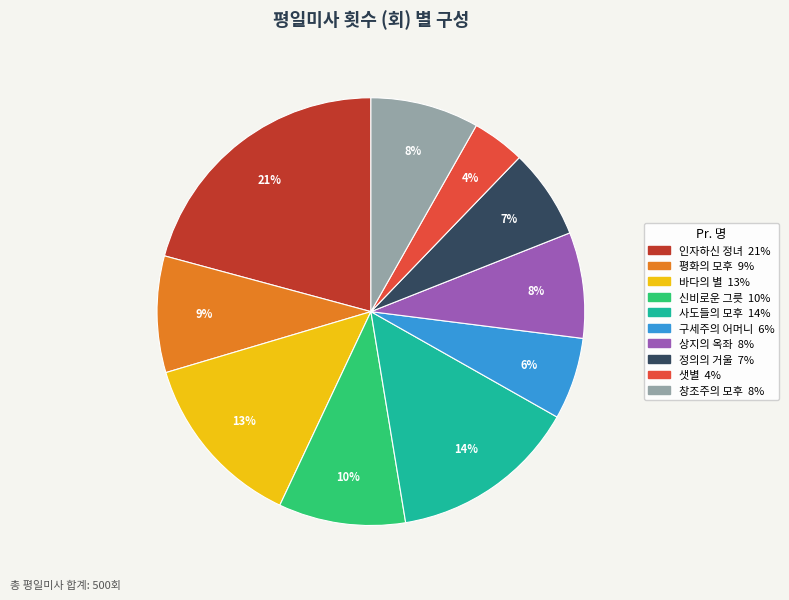

Combined, do 상지의 옥좌 and 사도들의 모후 account for over 50%?

No